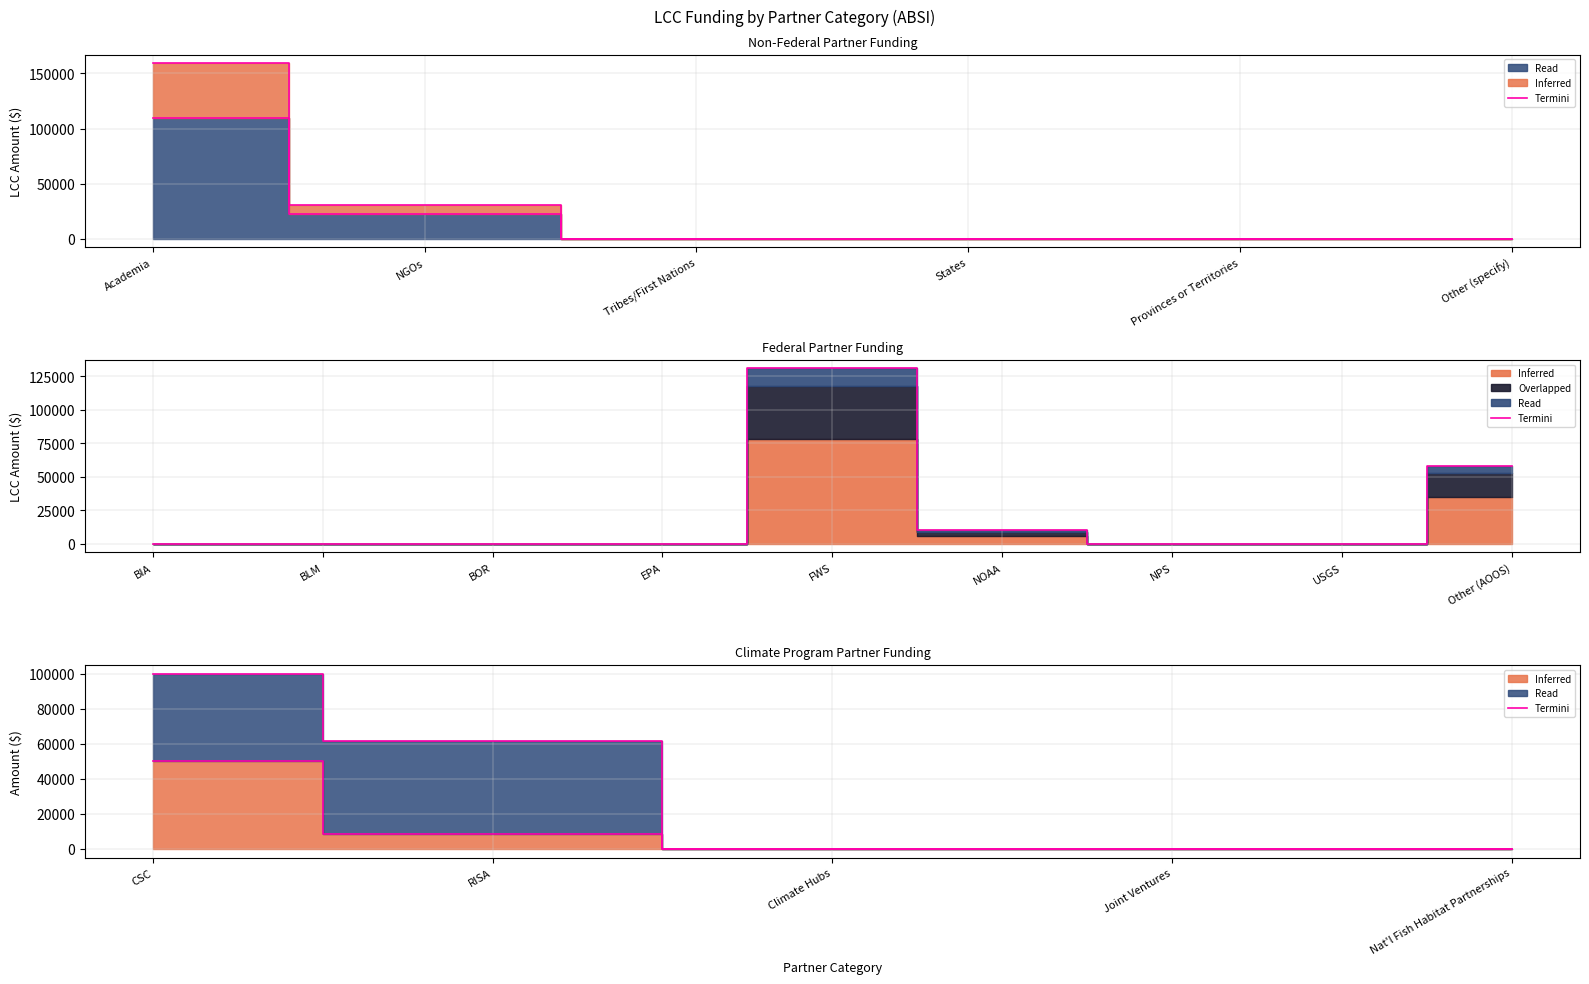

Count the values in the range 0 to 8261.

4